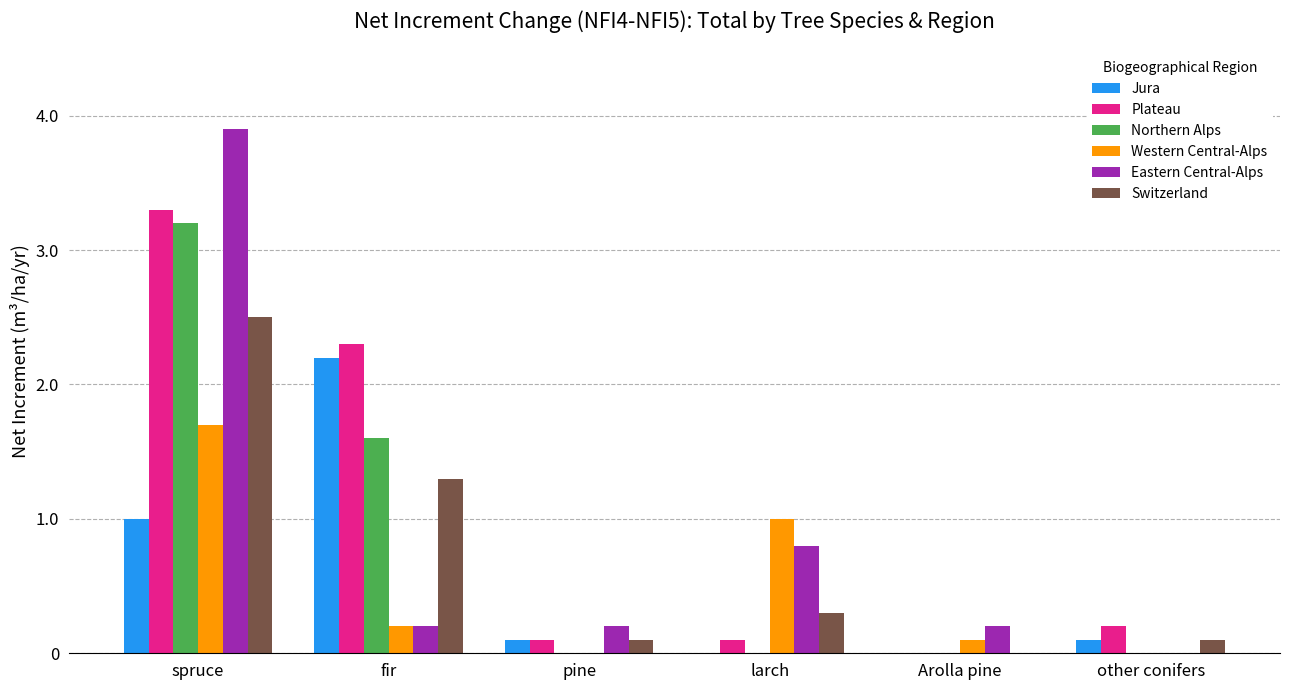

Reading left to right, transcribe all the data shown in this chart.

Jura: 1.0	2.2	0.1	0.0	0.0	0.1
Plateau: 3.3	2.3	0.1	0.1	0.0	0.2
Northern Alps: 3.2	1.6	0.0	0.0	0.0	0.0
Western Central-Alps: 1.7	0.2	0.0	1.0	0.1	0.0
Eastern Central-Alps: 3.9	0.2	0.2	0.8	0.2	0.0
Switzerland: 2.5	1.3	0.1	0.3	0.0	0.1